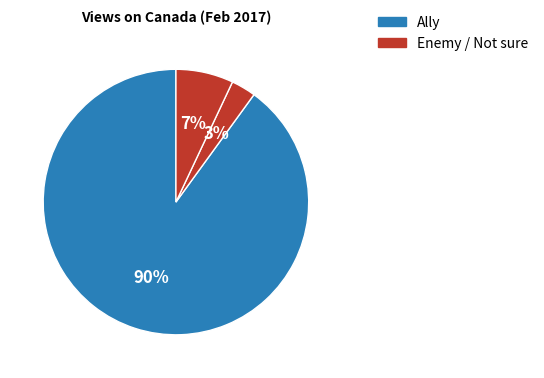

Rank the categories by value from highest to lowest.

Ally, Not sure, Enemy